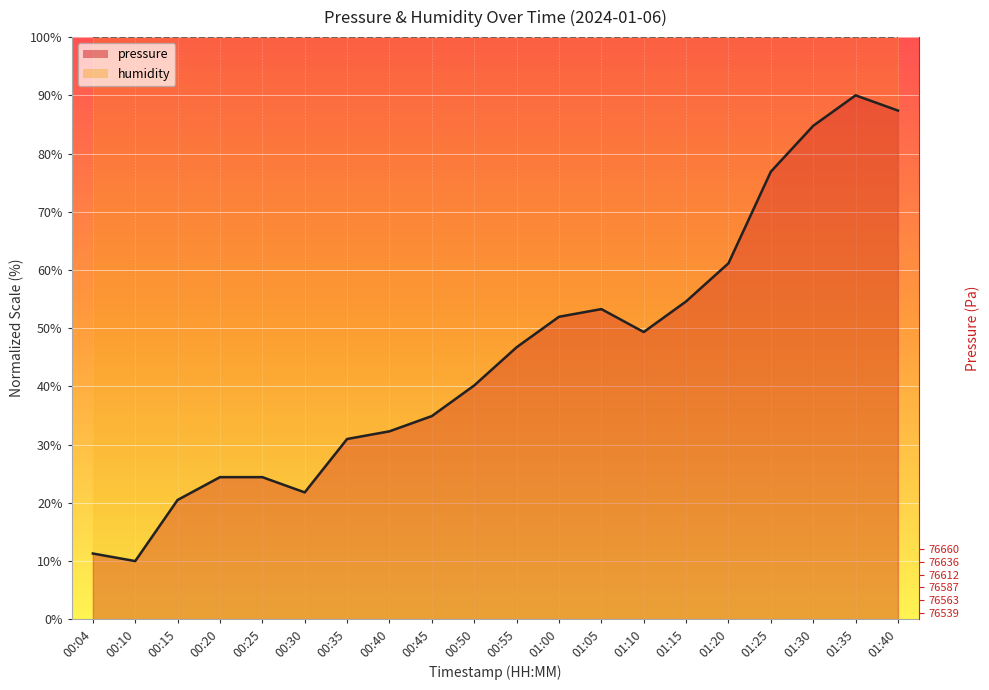

Reading left to right, extract all data points from this chart.

11.3	10.0	20.5	24.4	24.4	21.8	31.0	32.3	34.9	40.2	46.7	52.0	53.3	49.3	54.6	61.2	76.9	84.8	90.0	87.4